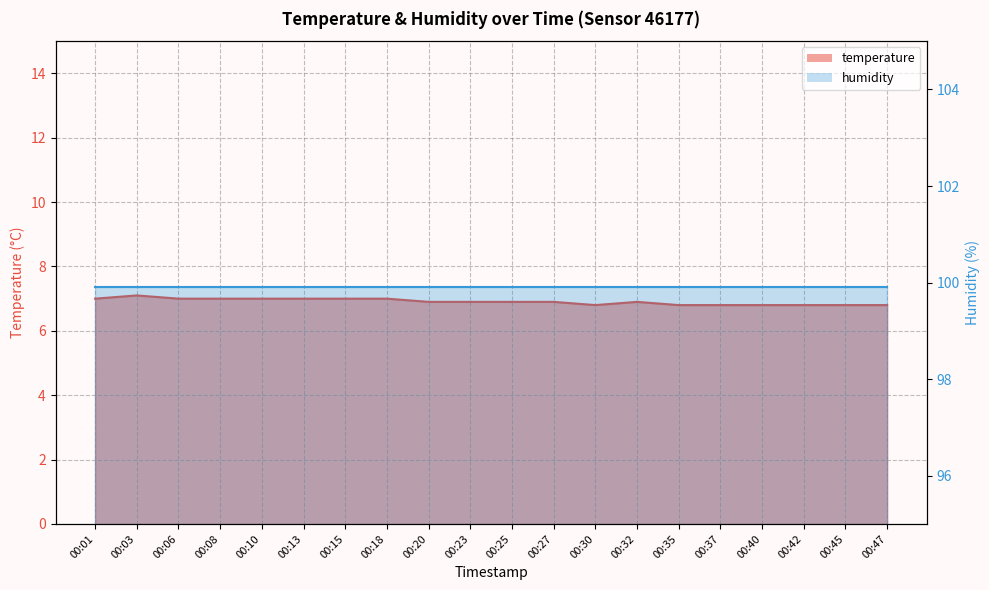

Between 00:10 and 00:47, which is larger?

00:10